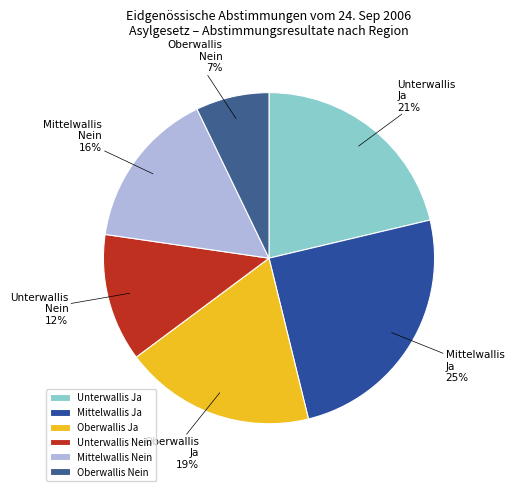

To the nearest percent, what portion does Oberwallis Ja represent?

19%